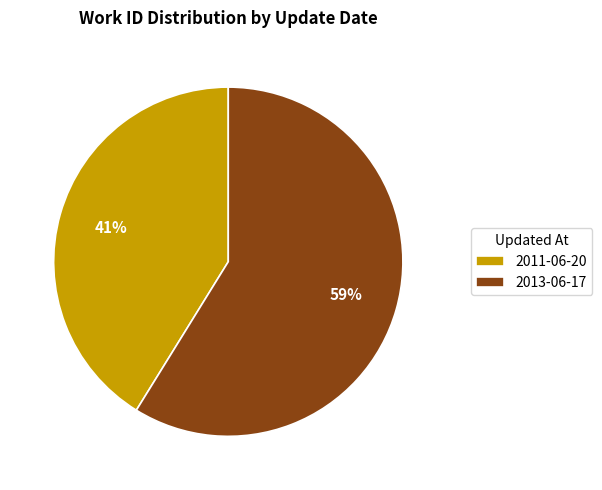

How many slices are in this pie chart?

2